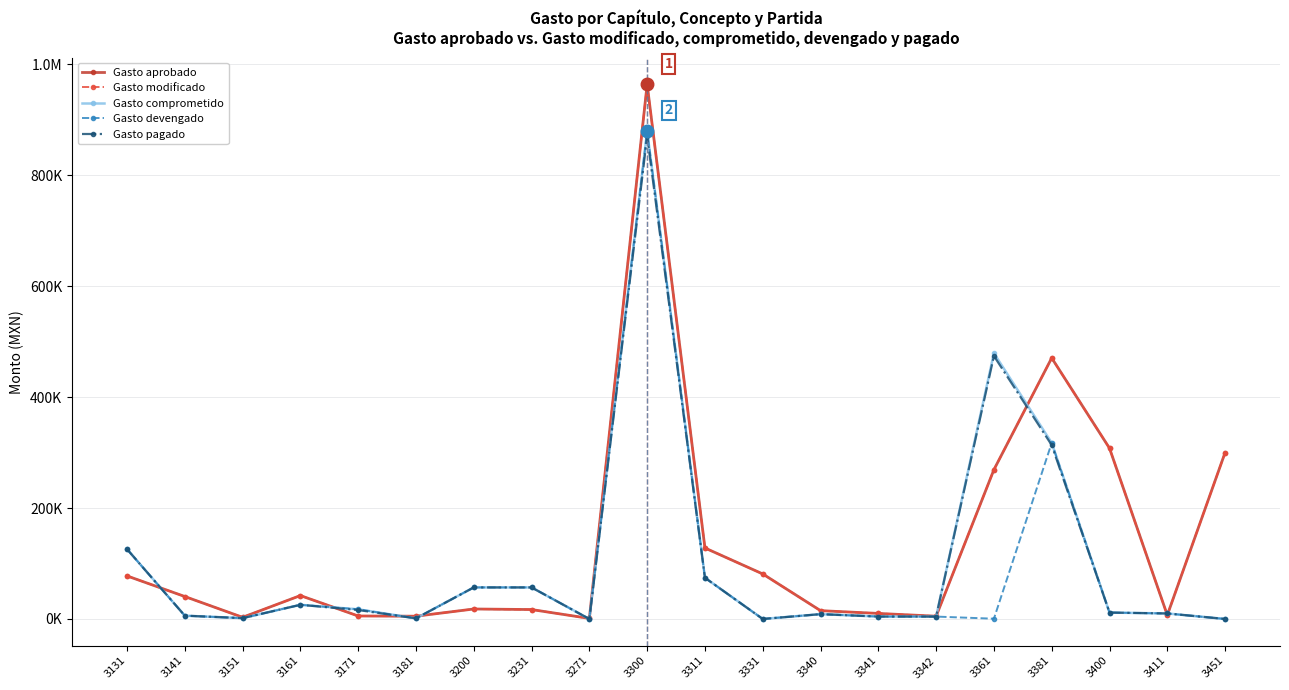

Is this an area chart (filled region under the line)?

No